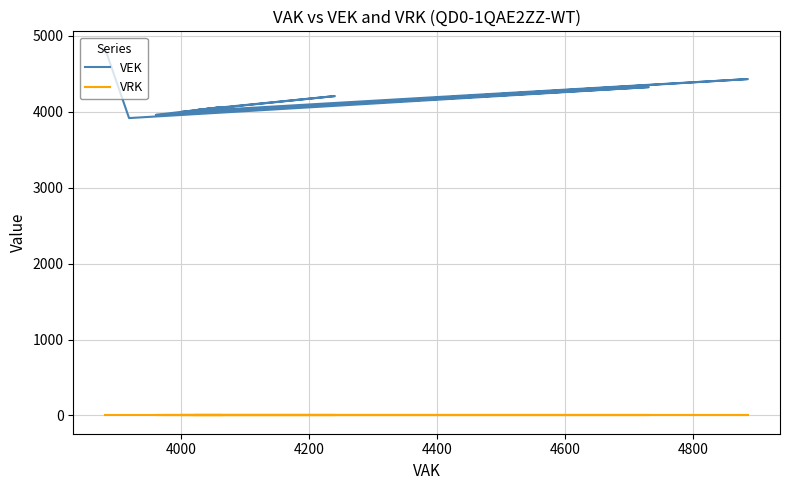

True or false: VRK has more than 2 interior local peaks.

False